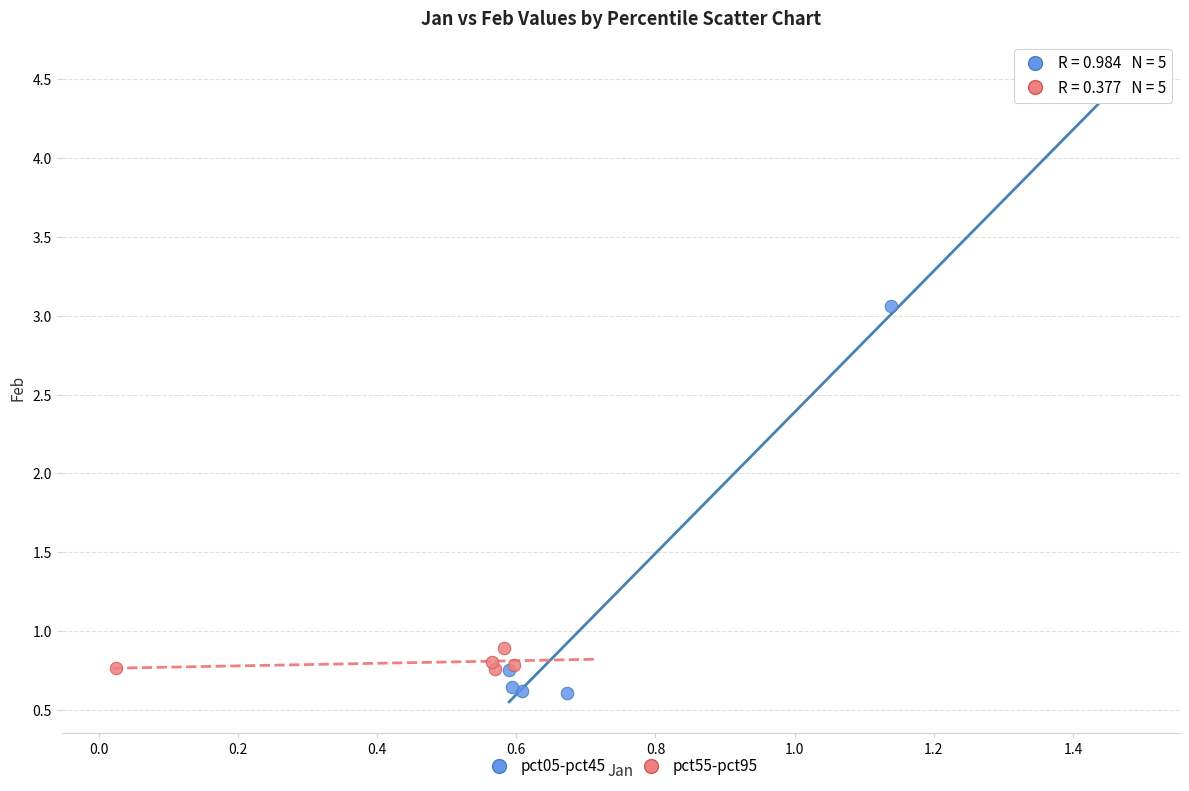

Which series has the largest Y range (max minus min)?

pct05-pct45